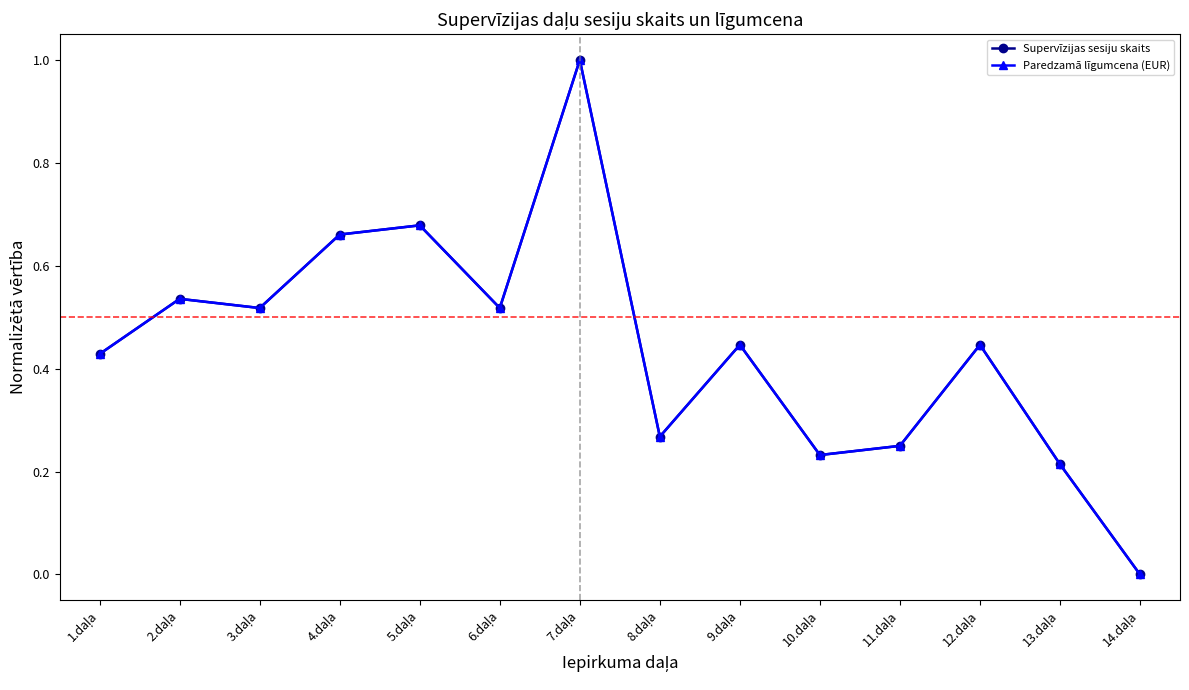

Which category has the lowest value in the Supervīzijas sesiju skaits series?

14.daļa